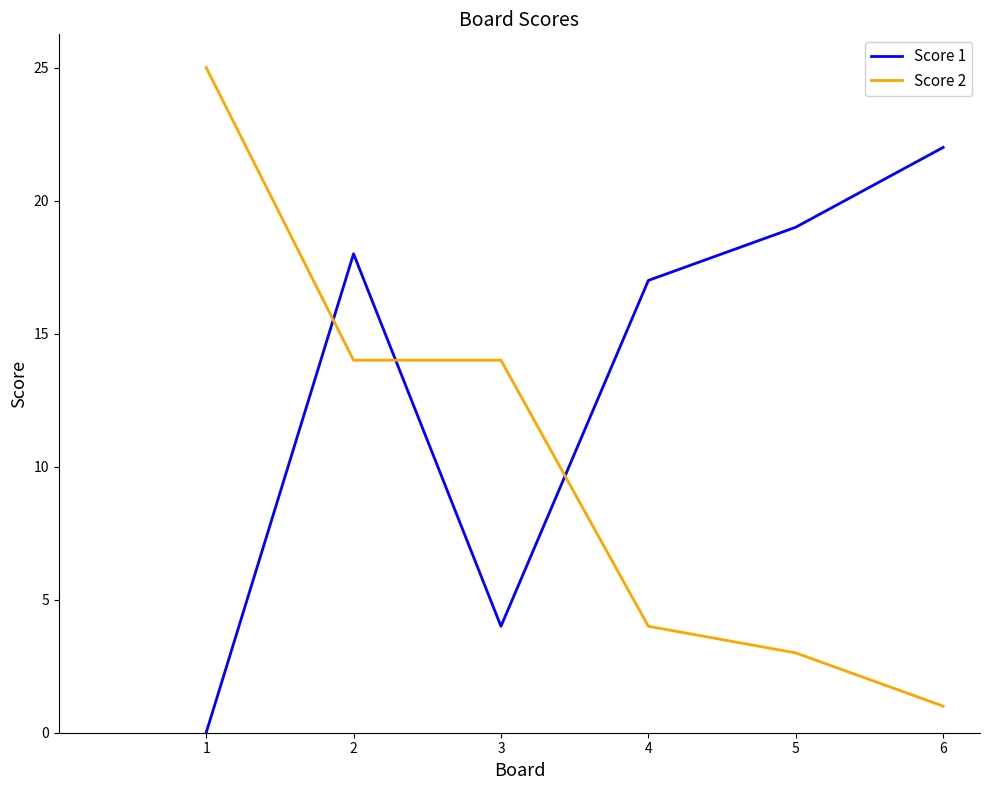

Which series ends up on top after the final intersection of Score 1 and Score 2?

Score 1